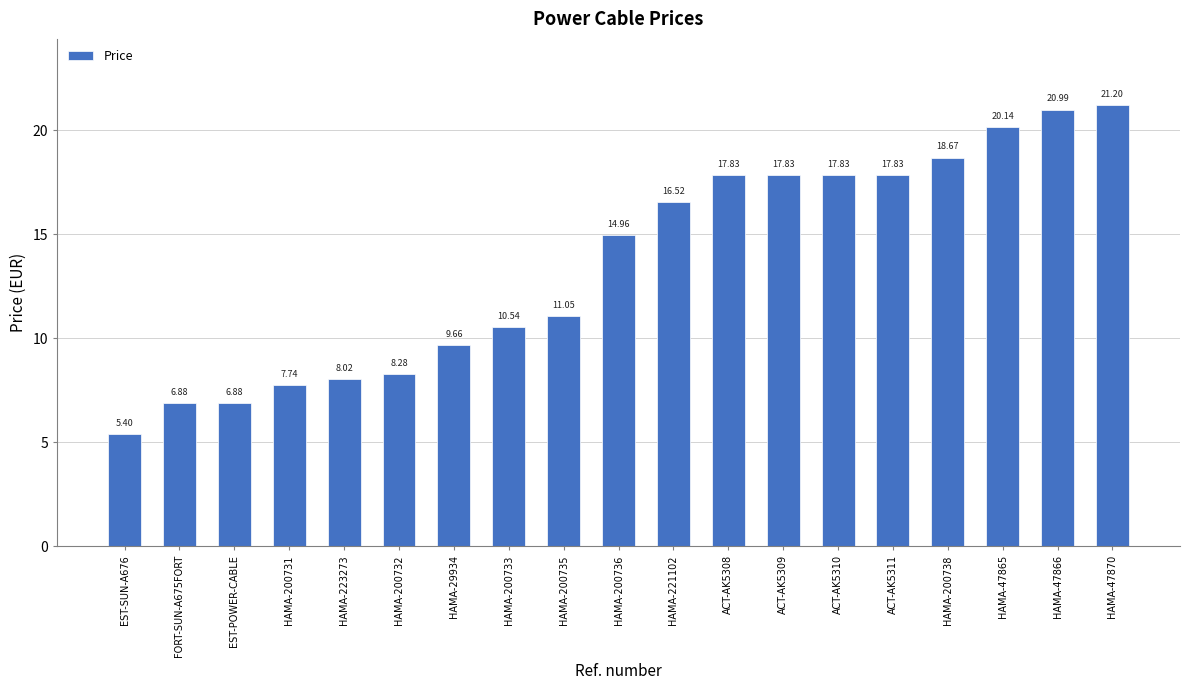

How many data points are less than 14?

9